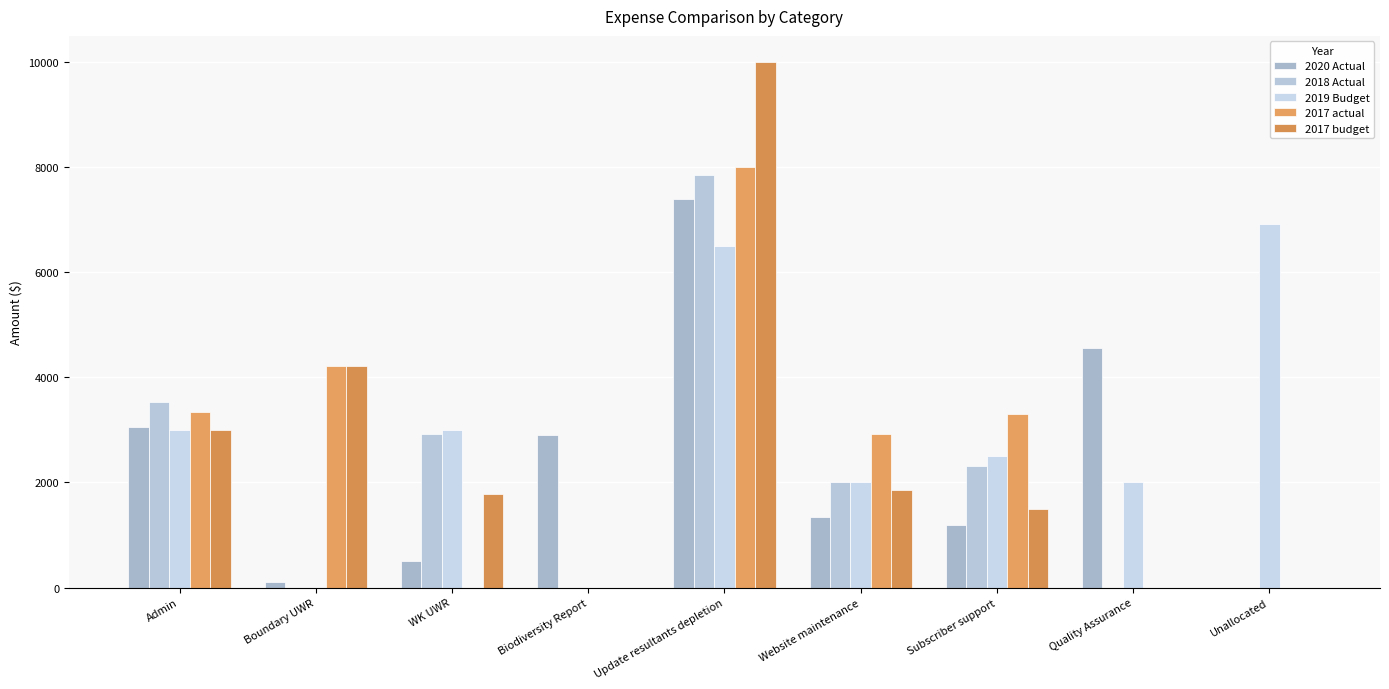

Which label corresponds to the smallest value in the chart?

Unallocated